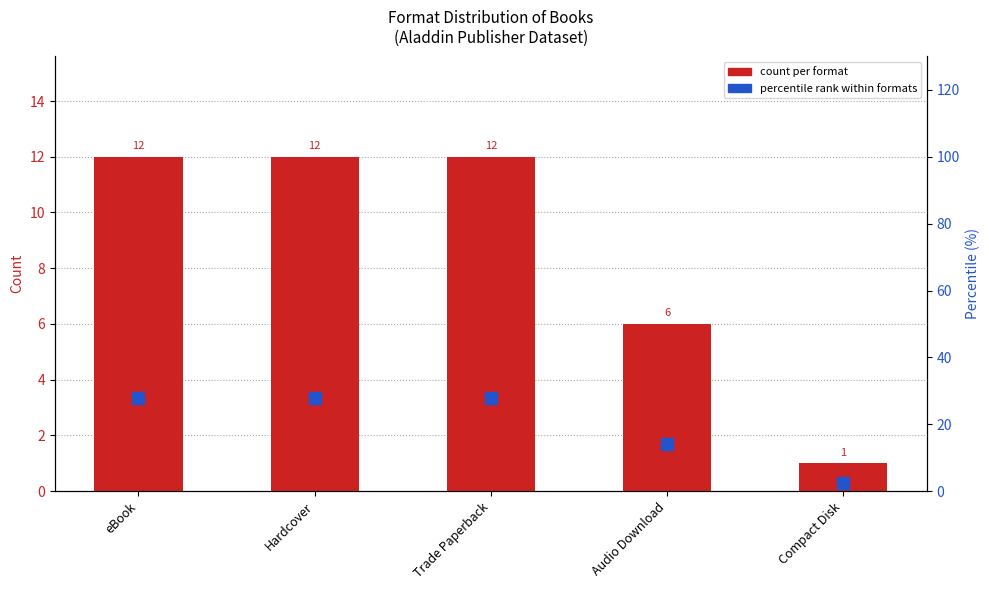

Which category has the highest value in the percentile rank within formats series?

eBook